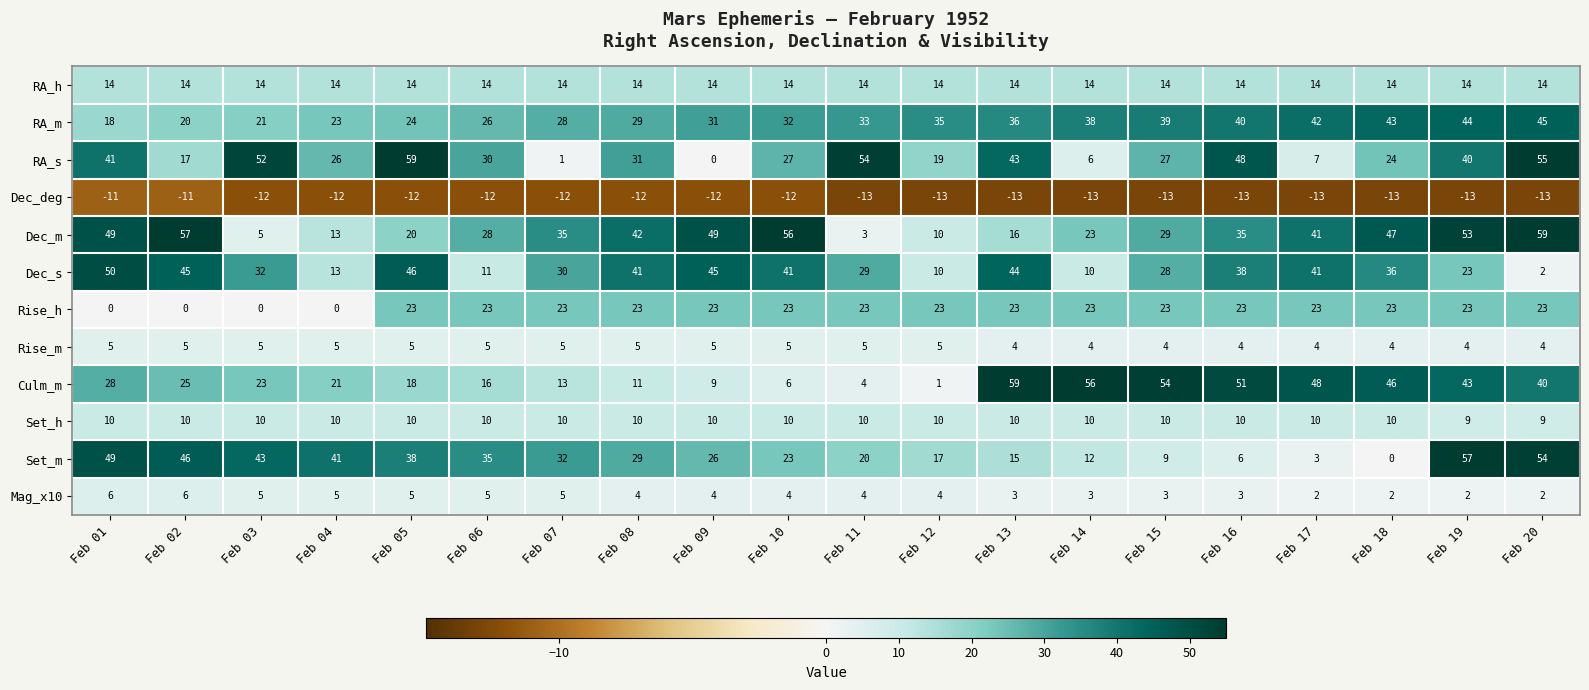

How many Mag_x10 values are between 3 and 5?

14